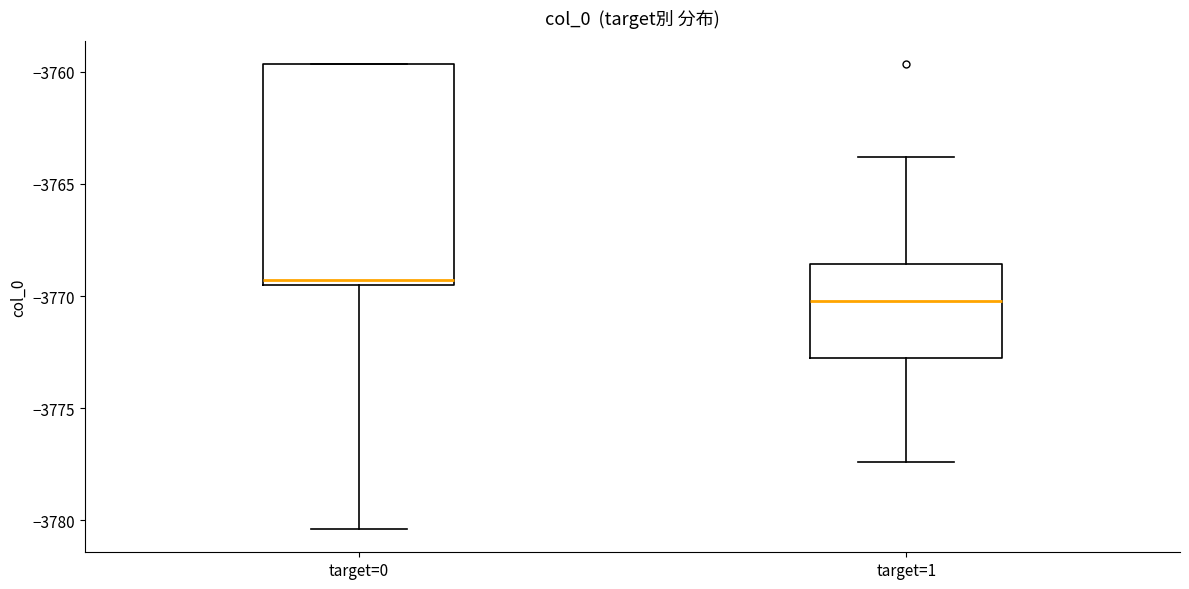

Which box's median line is the lowest?

target=1